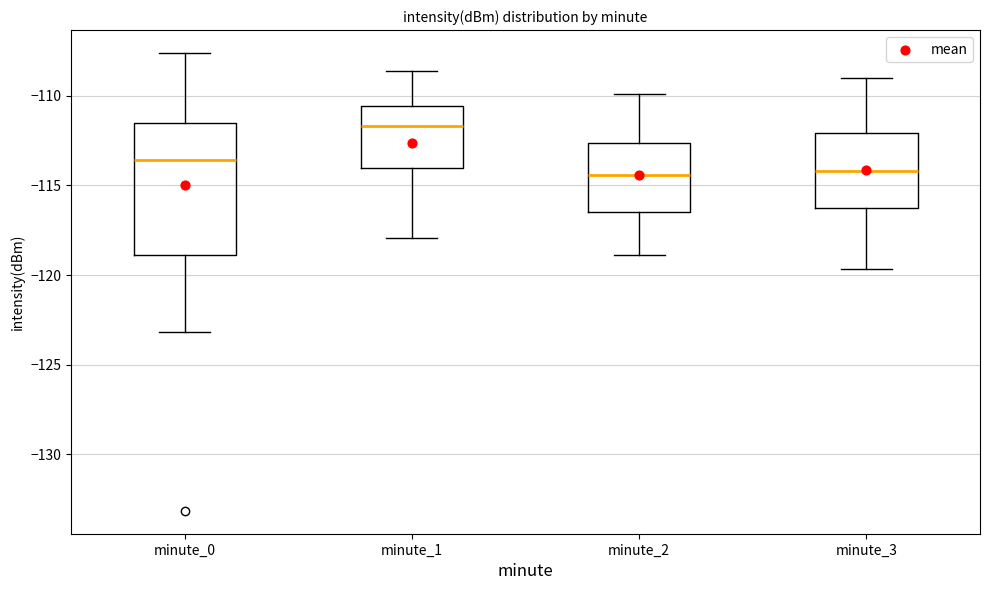

Comparing the boxes themselves (not the whiskers), which one is the tallest?

minute_0